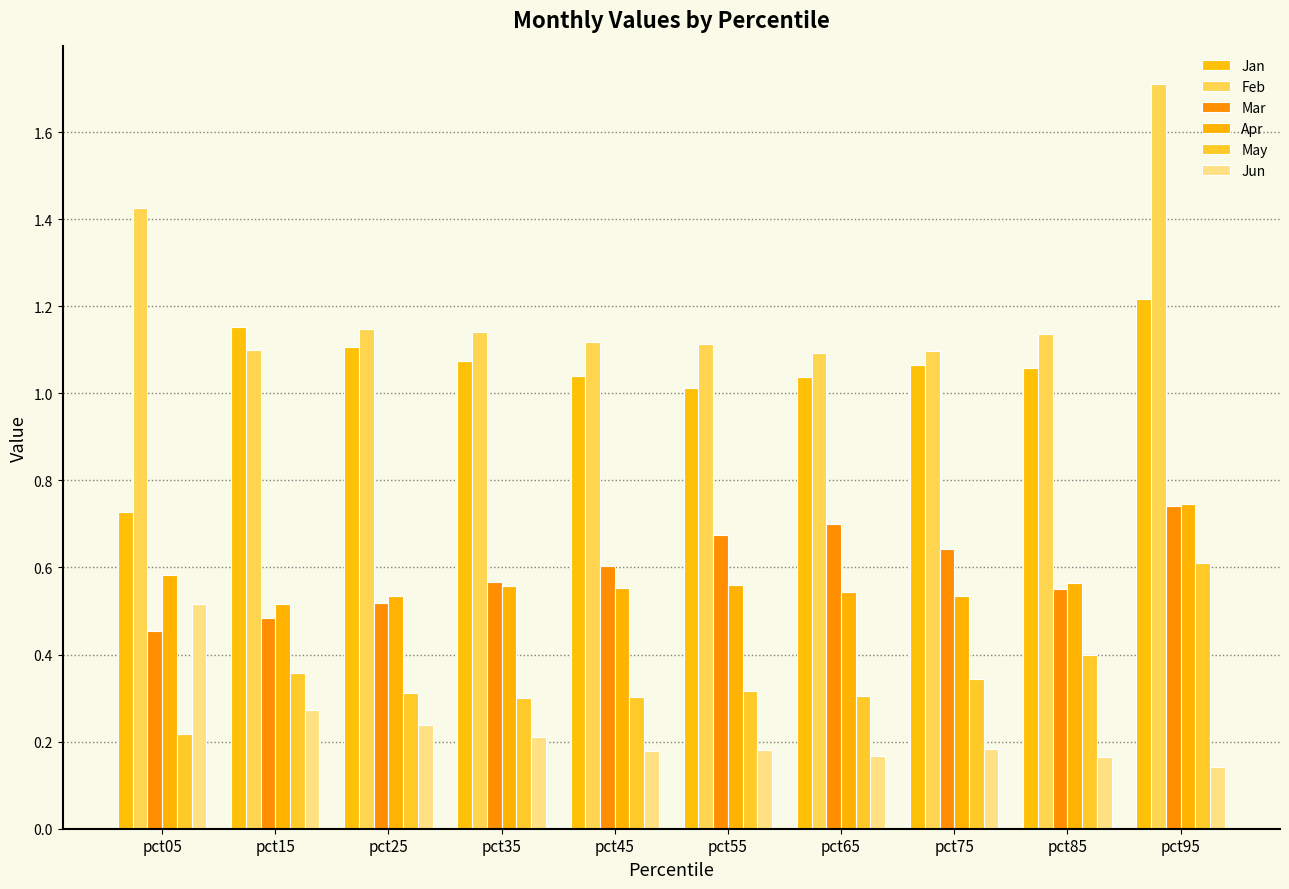

How many bars are there in total?

60